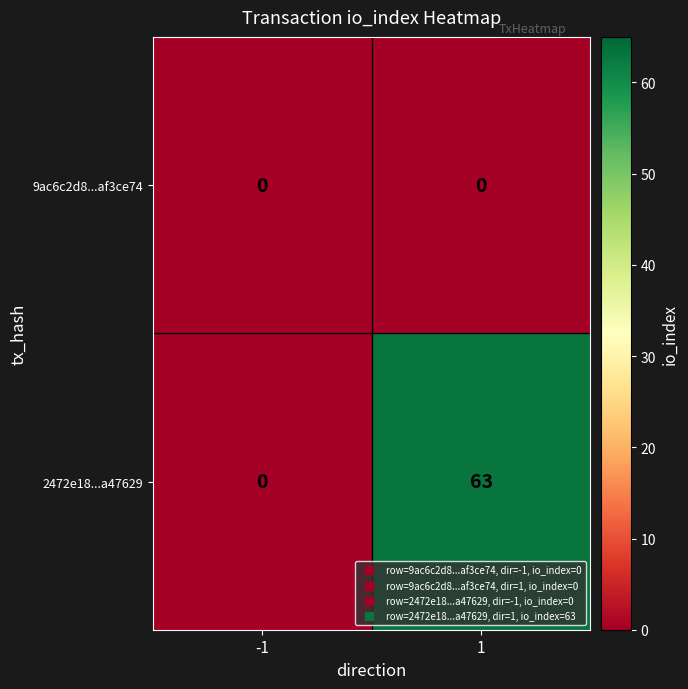

Which series has the largest total across all categories?

2472e18...a47629